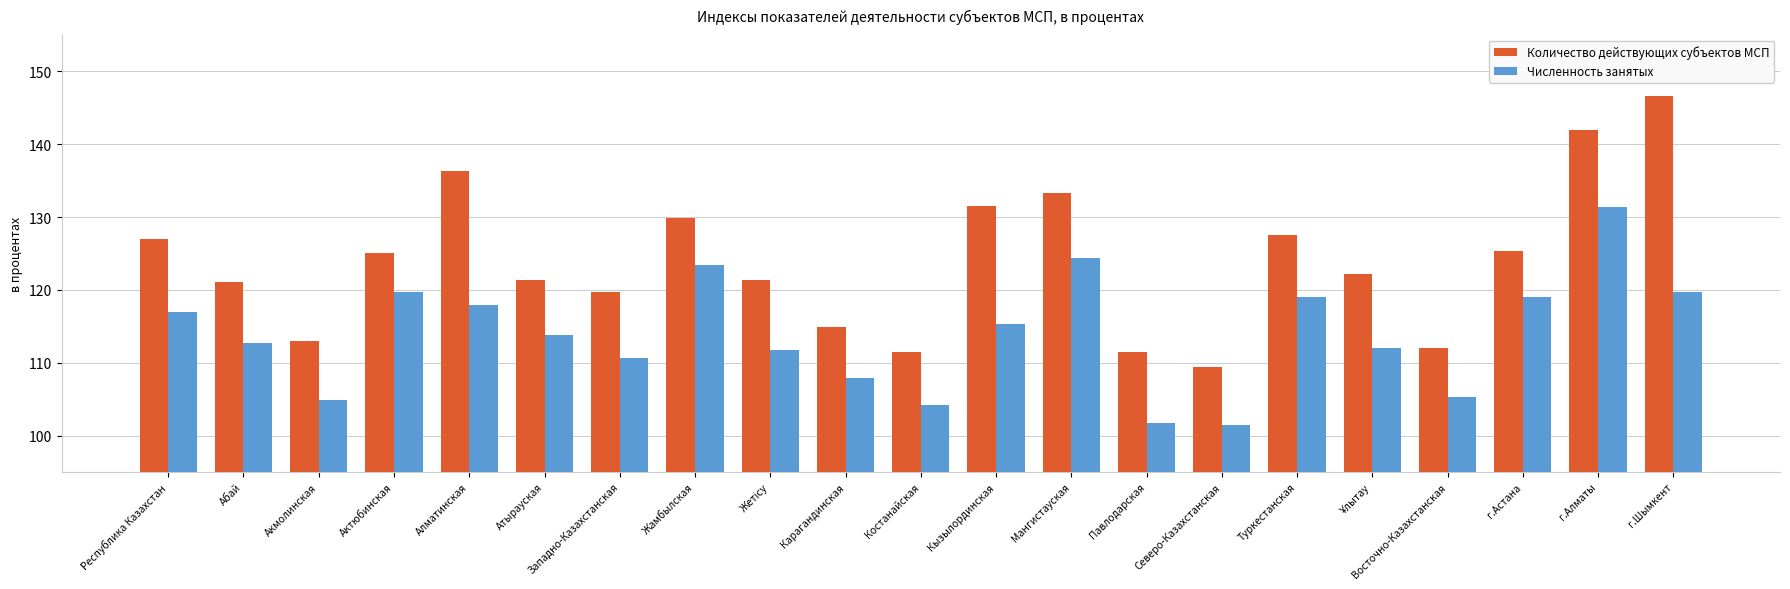

At how many categories does at least one series exceed 137?

2